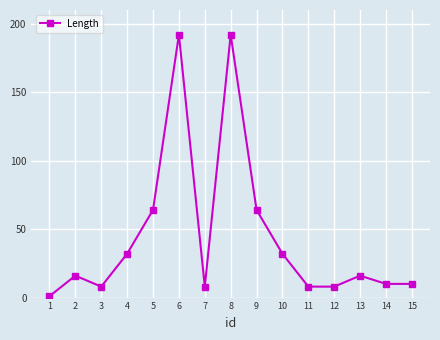

Where is the first local maximum?

2